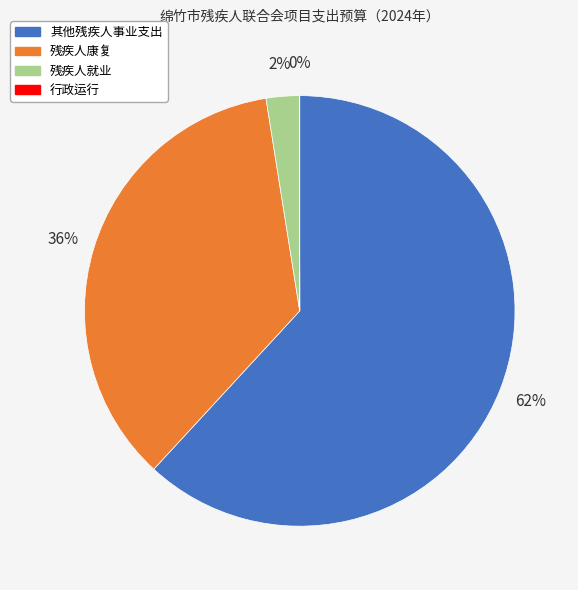

To the nearest percent, what is the average slice percentage?

25%